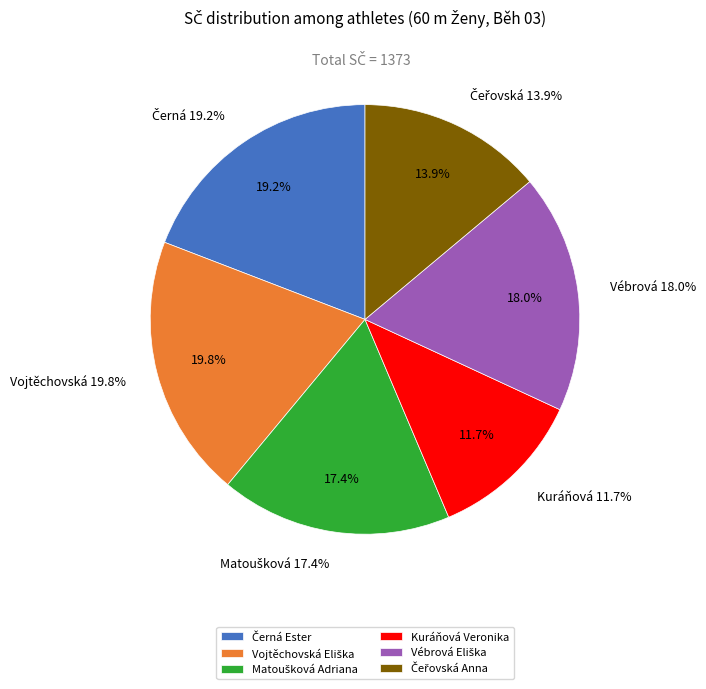

Does Kuráňová Veronika represent more than half of the total?

No